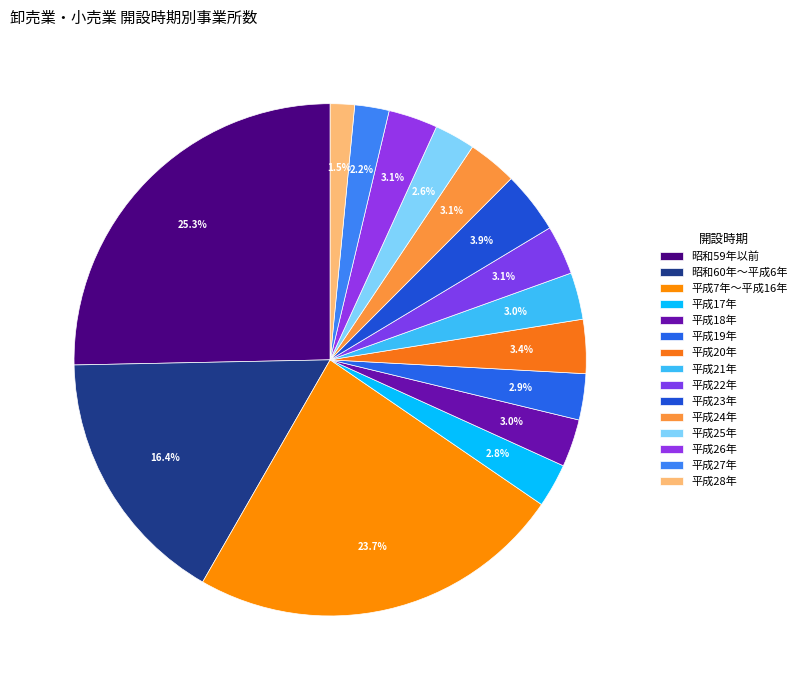

Which has a higher value, 昭和59年以前 or 平成28年?

昭和59年以前